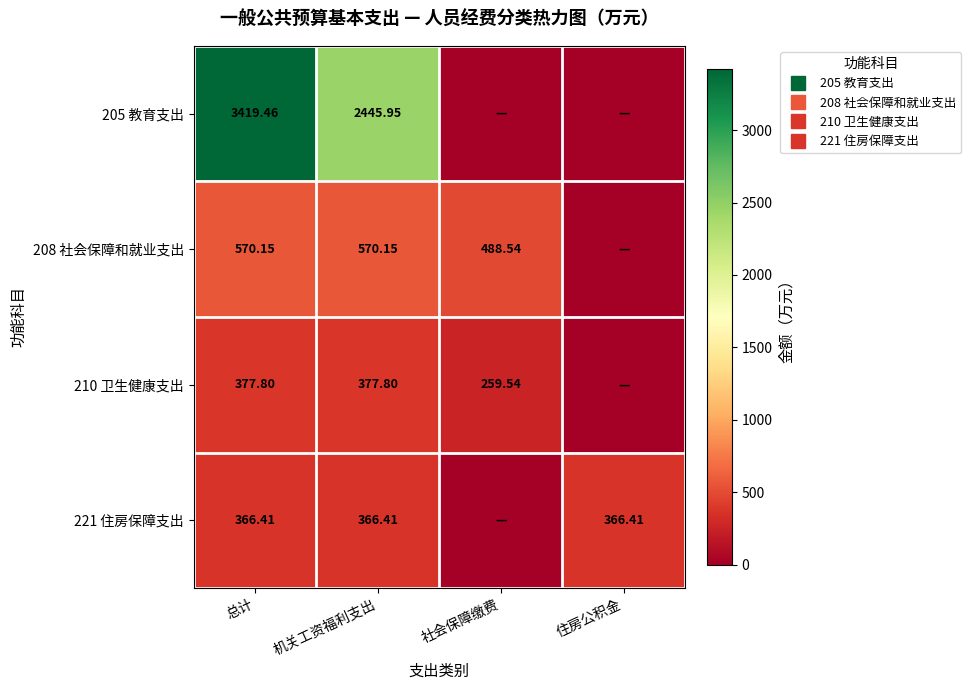

Which has a higher value, 机关工资福利支出 or 社会保障缴费?

机关工资福利支出